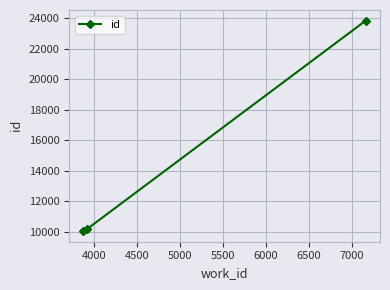

How many lines are shown in the chart?

1